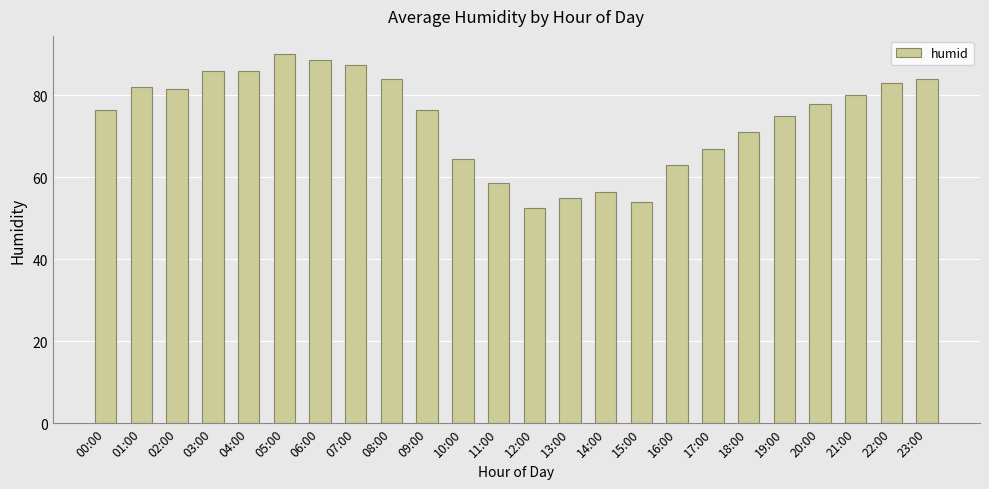

What is the label of the 20th bar from the right?

04:00